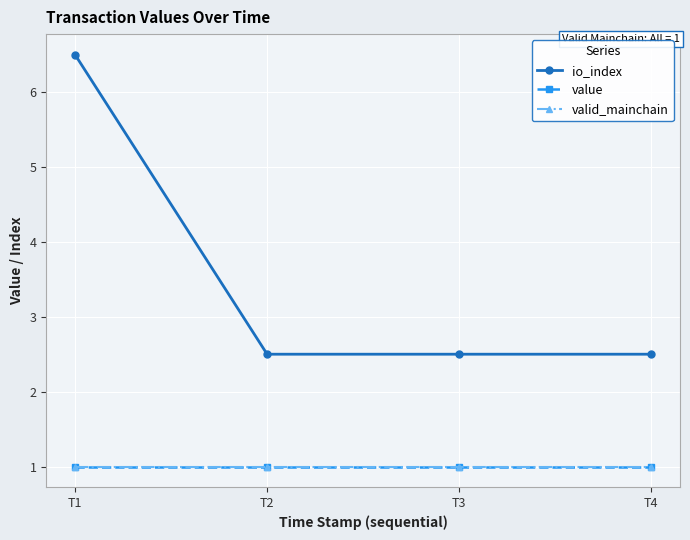

True or false: io_index and value intersect in this chart.

False